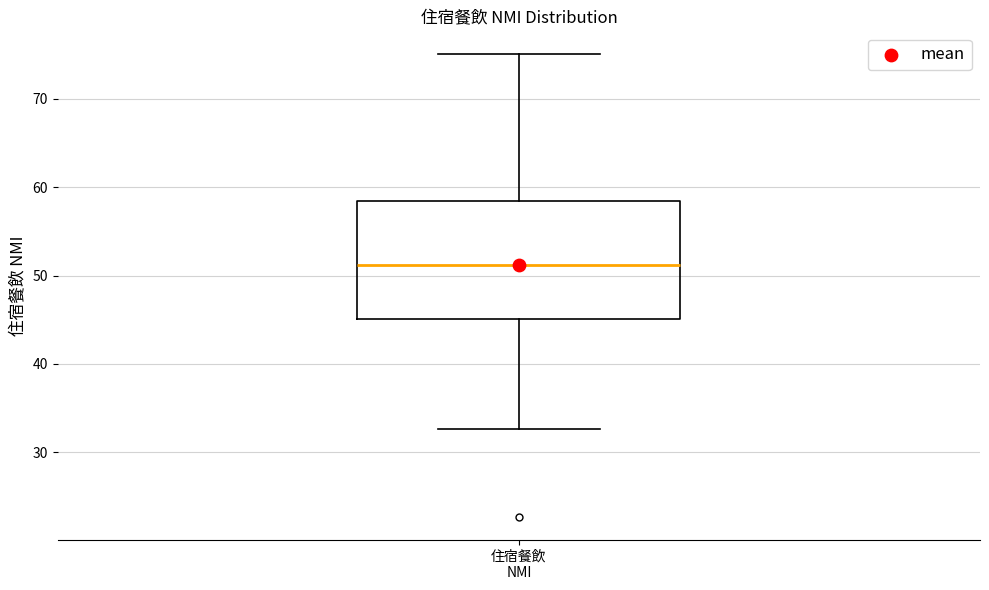

Transcribe this box plot: give where the median line is, the range the box spans, and where the two whiskers end, as read against the y-axis. The values are not printed on the chart, so give them approximately, as read against the axis.

median 51, box 45 to 58, whiskers 33 to 75